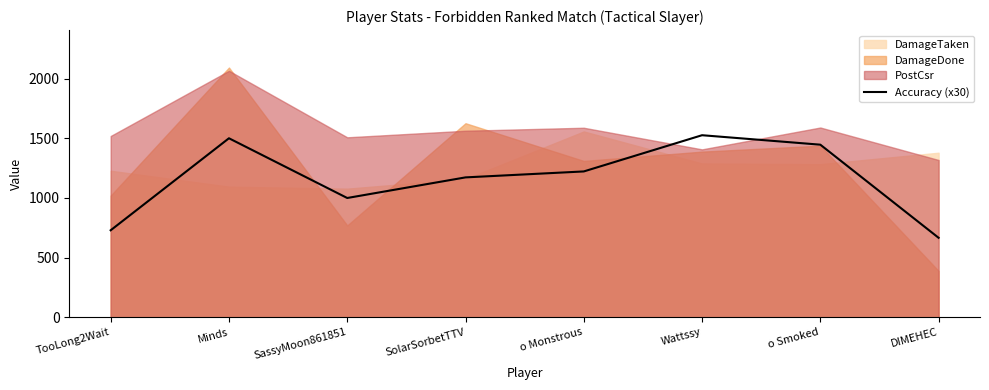

What is the difference between the maximum and minimum values?

858.9